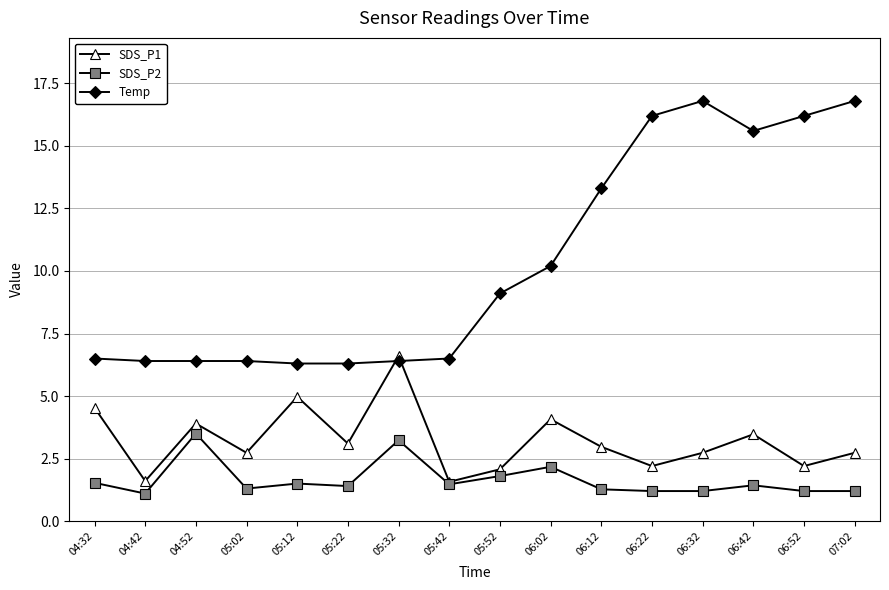

What value does the Temp series have at 04:32?

6.5